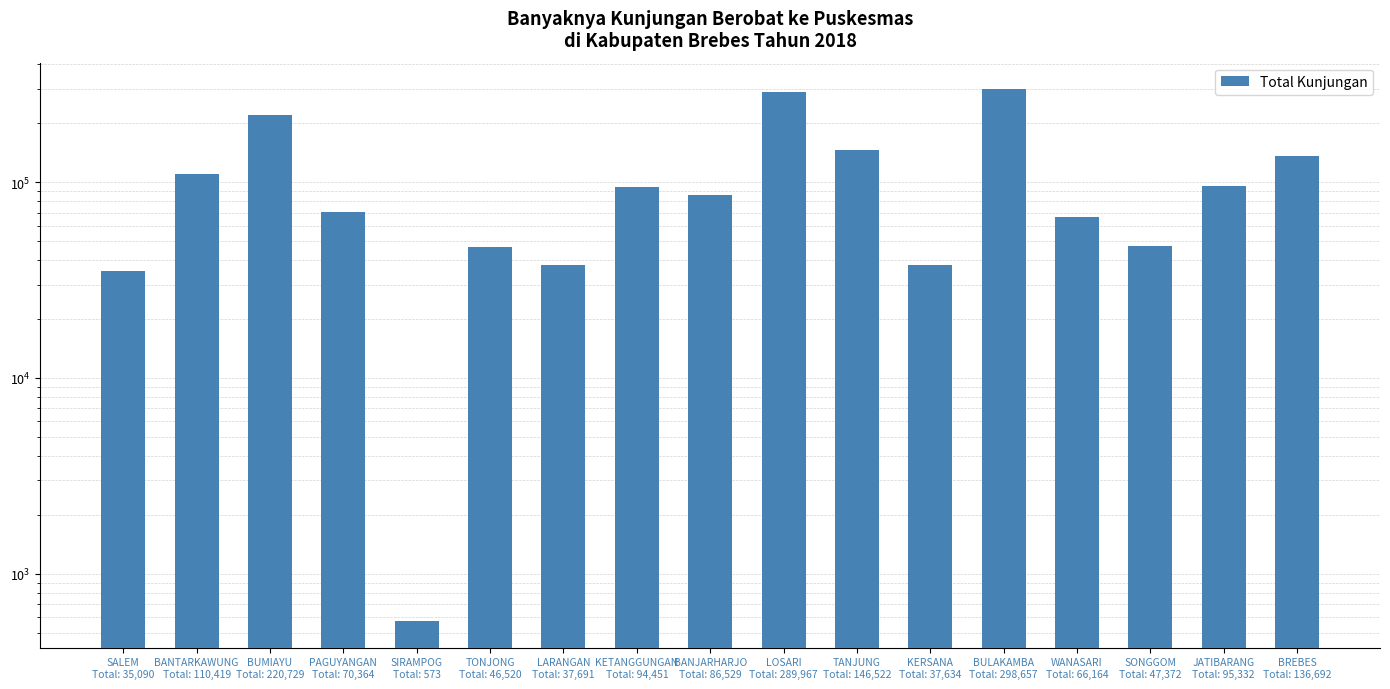

How many data points are above 86529?

8